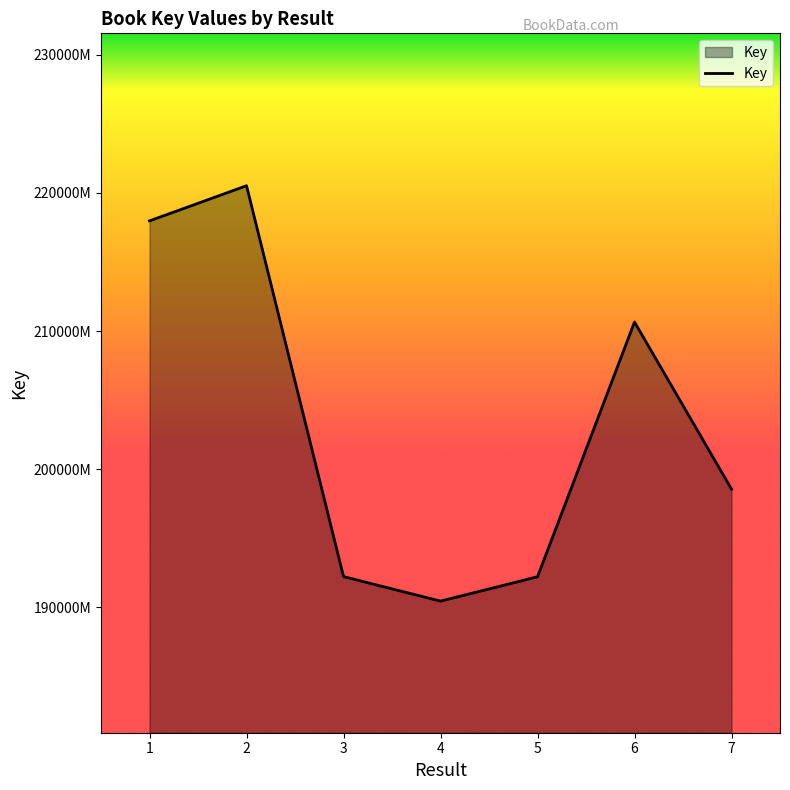

Rank the categories by value from highest to lowest.

2, 1, 6, 7, 3, 5, 4